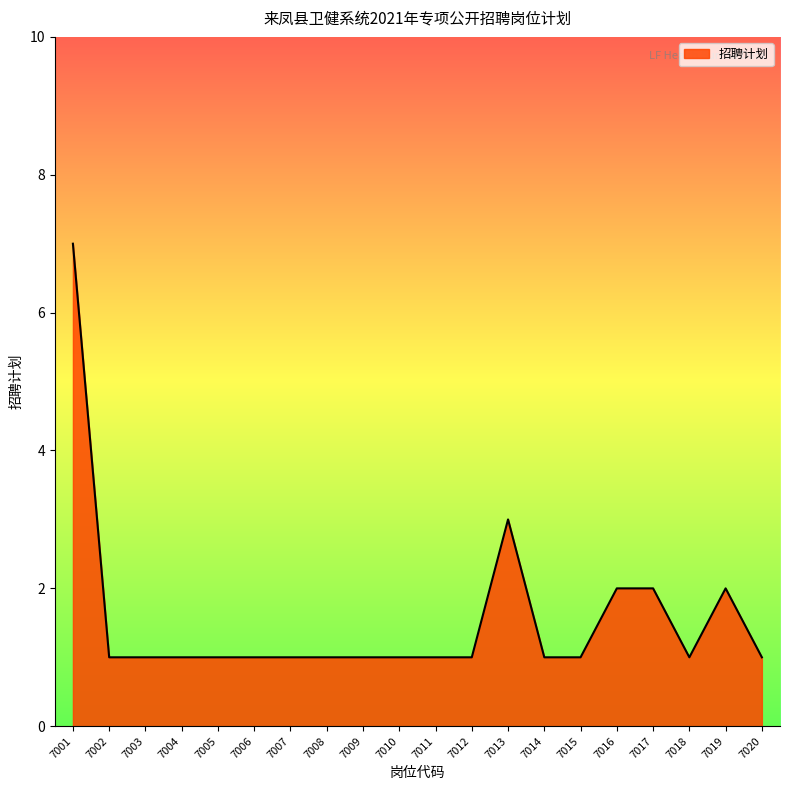

Where is the data nearest to the value 4?

7013